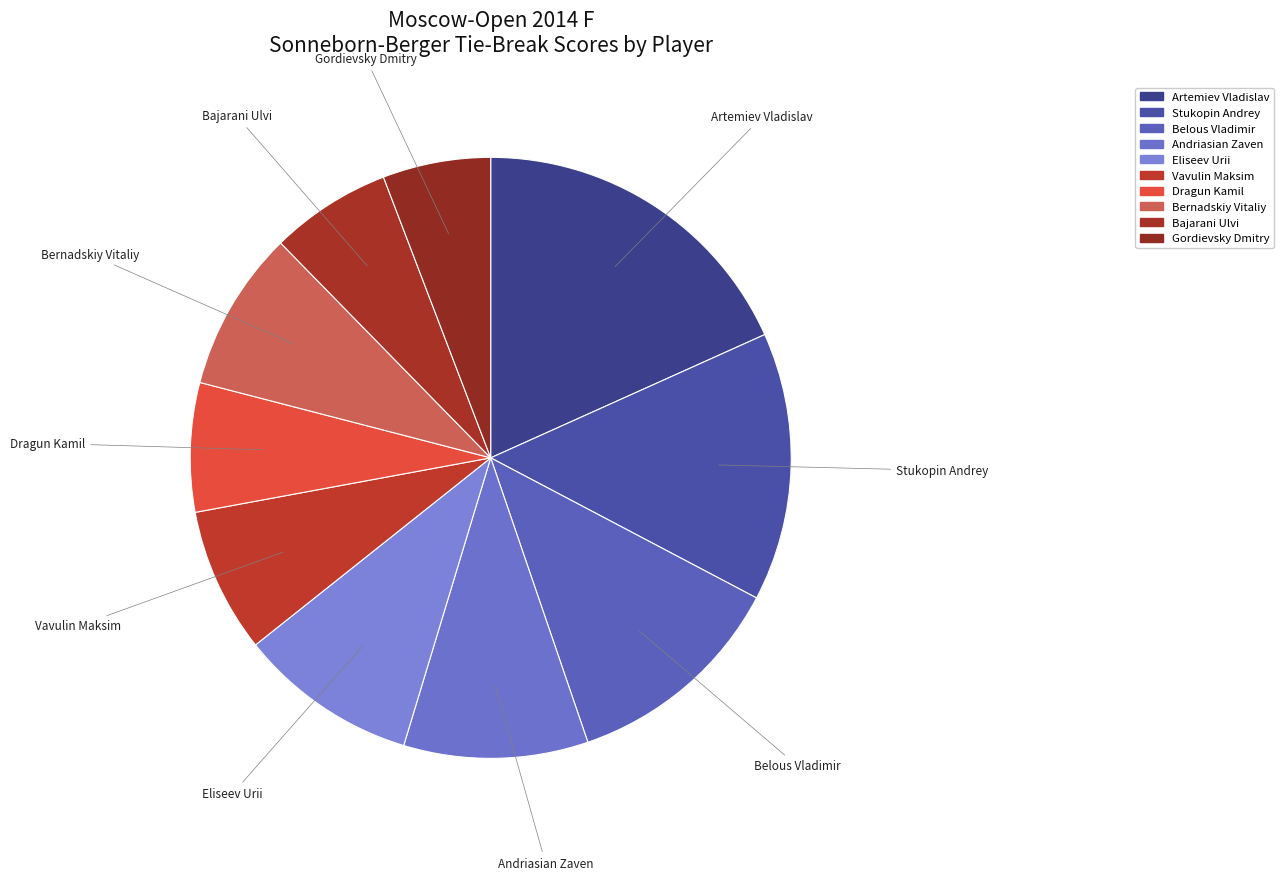

To the nearest percent, what percentage of the pie is Bernadskiy Vitaliy?

9%